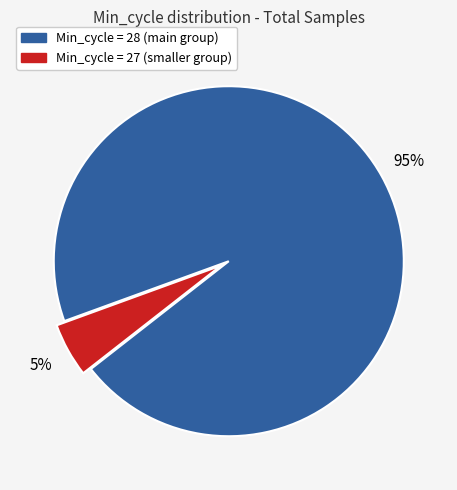

Is there a majority slice in this chart?

Yes